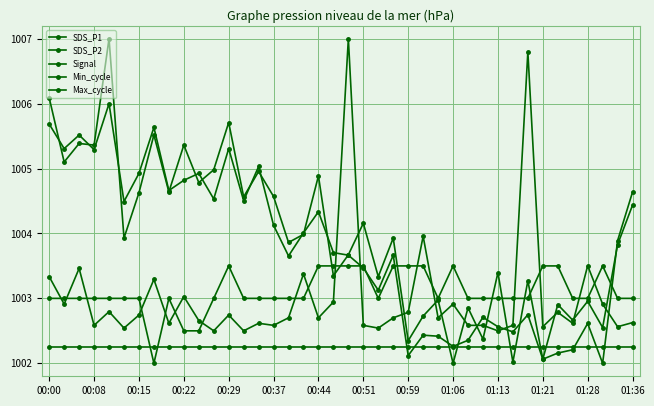

Is this an area chart (filled region under the line)?

No